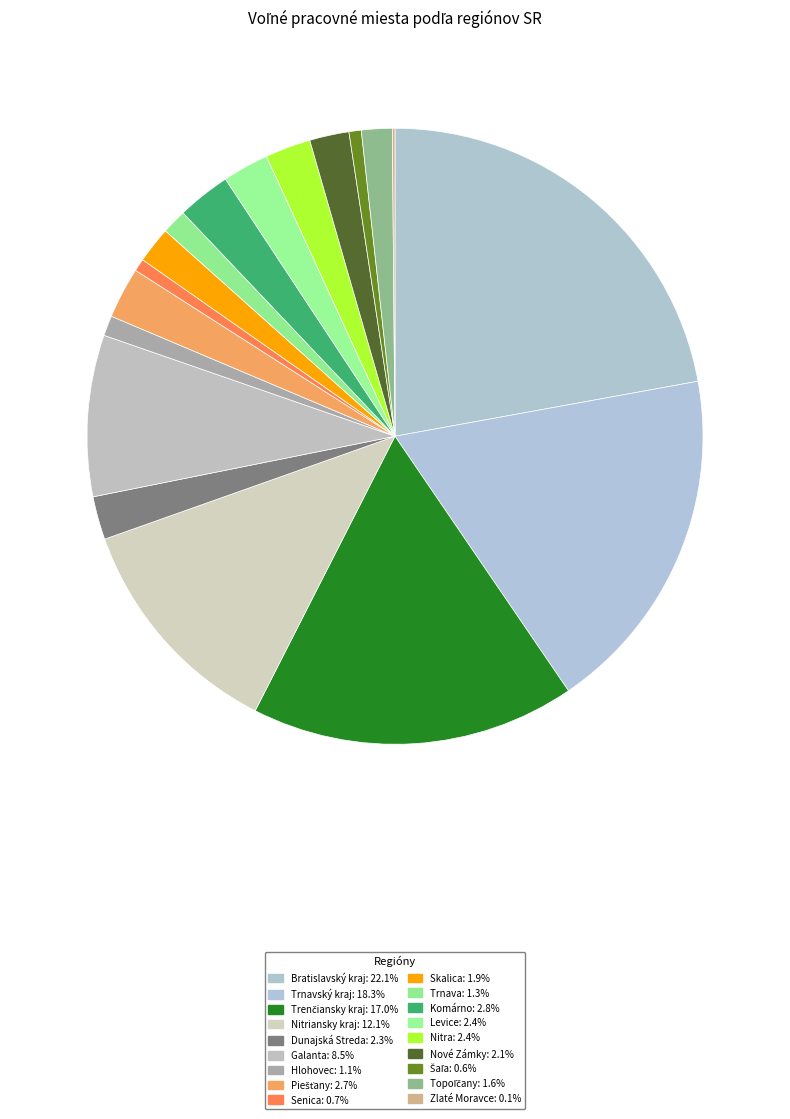

Is it true that Senica is 1% of the pie?

True